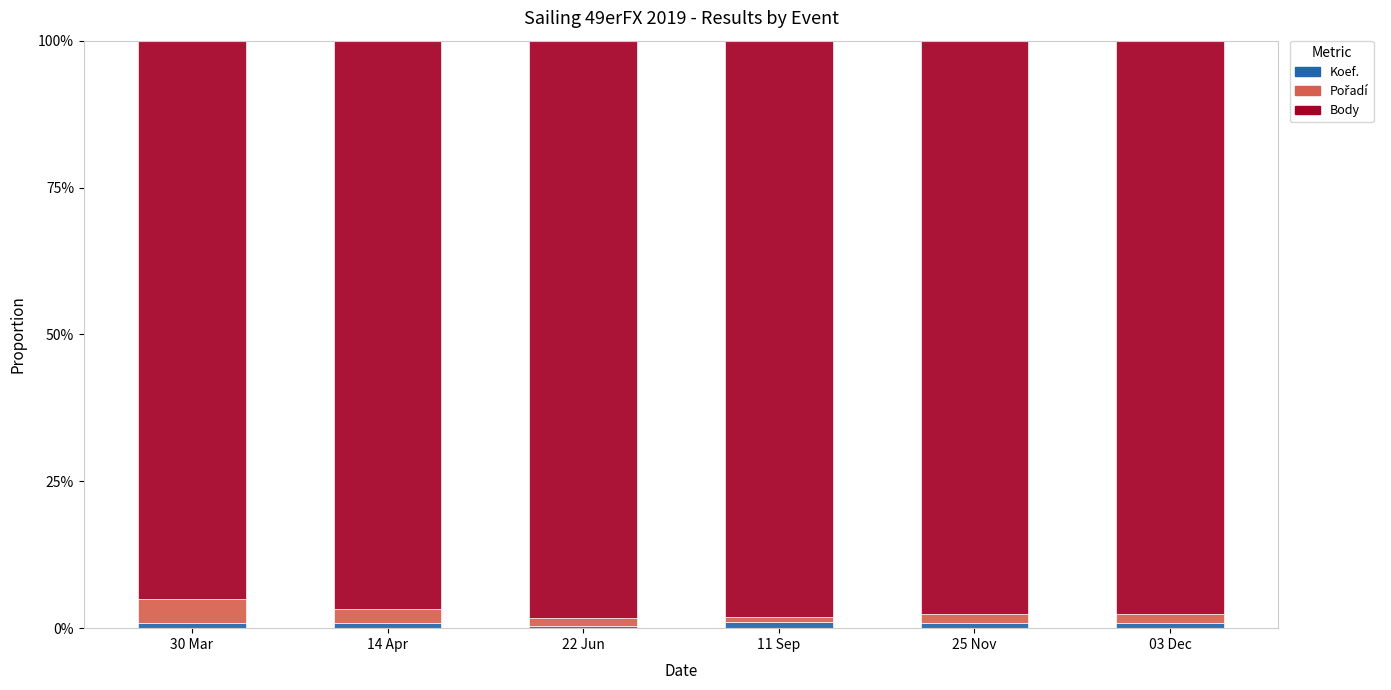

How many data points does each series have?

6